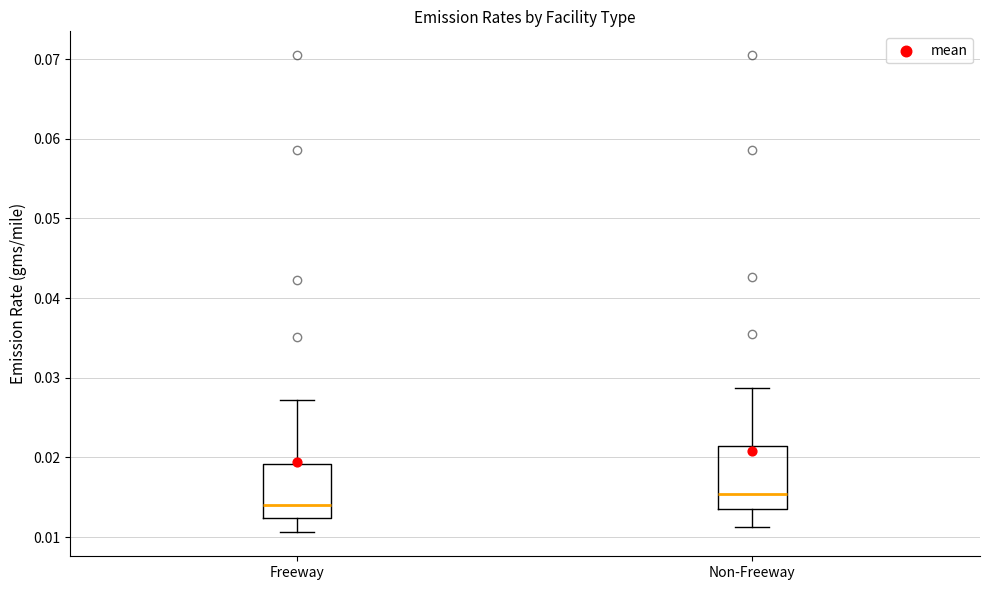

Where does the upper whisker of the box for Non-Freeway end on the y-axis? The values are not printed on the chart, so give them approximately, as read against the axis.

0.029